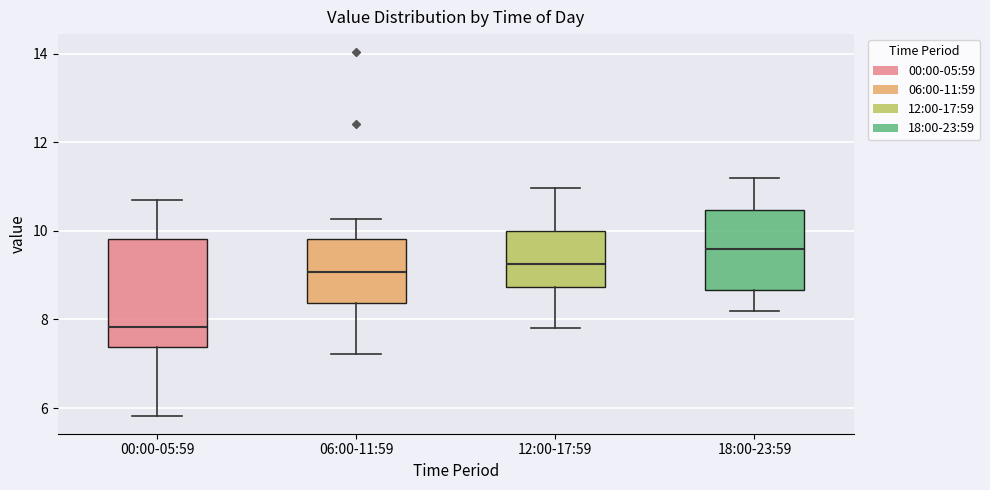

Which box's median line is the lowest?

00:00-05:59